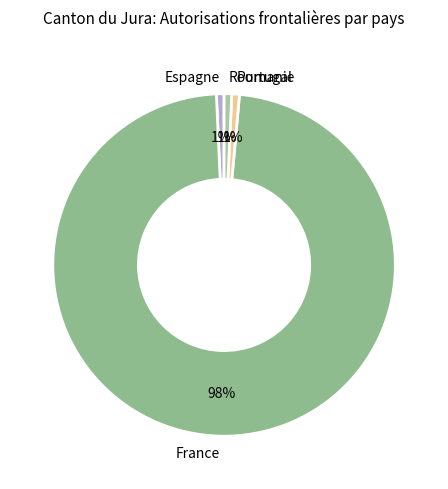

What percentage is the Espagne slice, to the nearest percent?

1%